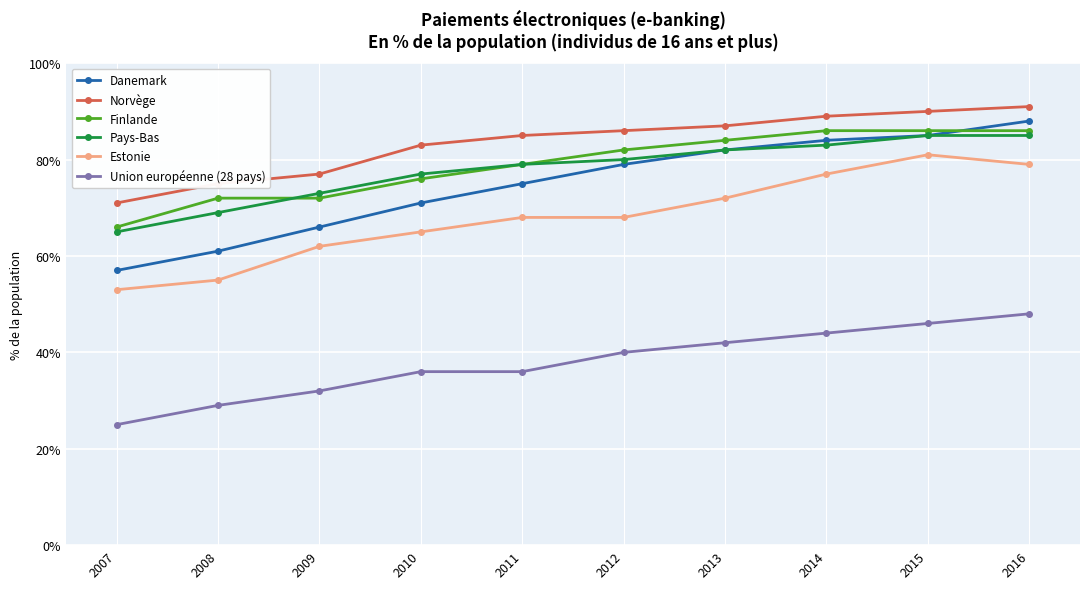

Which series has the widest spread of values?

Danemark